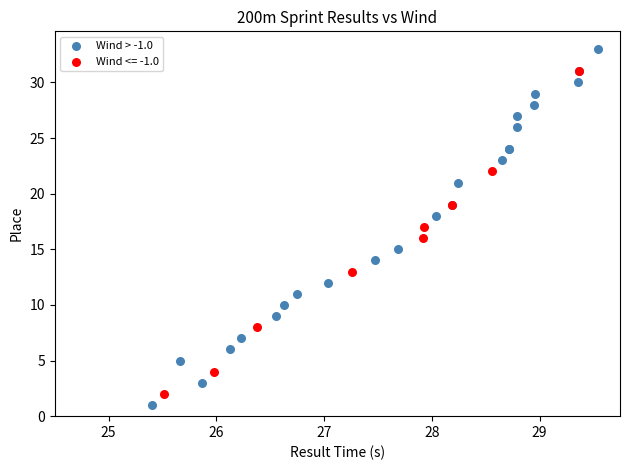

Which series has the largest Y range (max minus min)?

Wind > -1.0